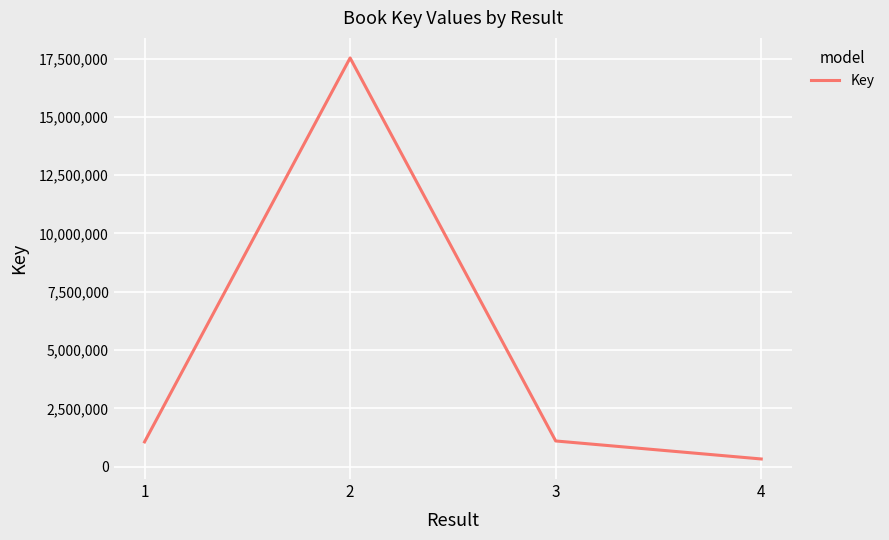

How many series are shown in this chart?

1